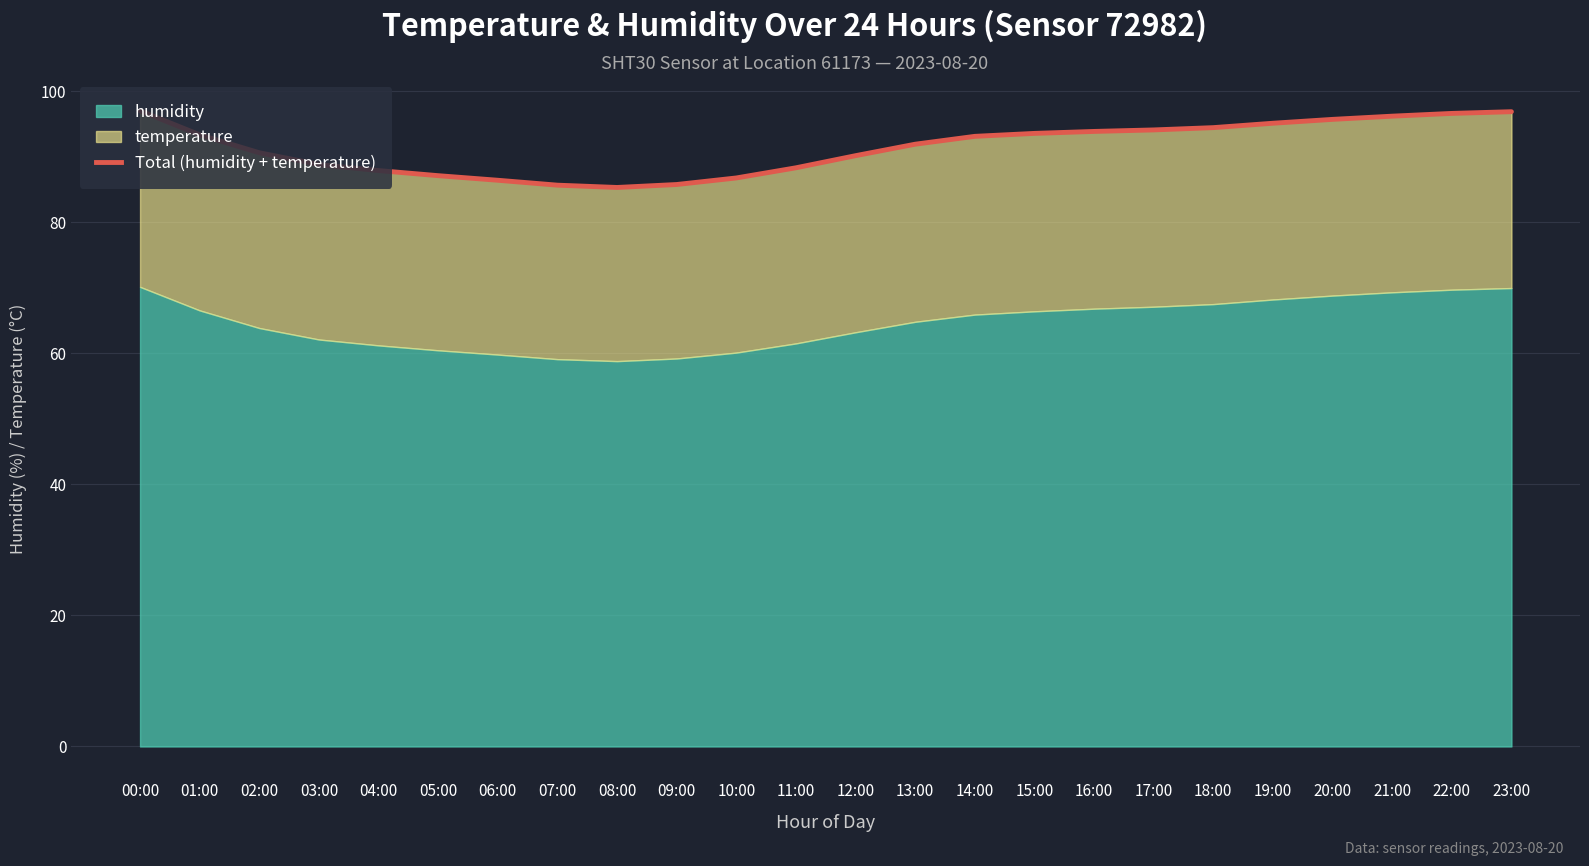

Read the value at 03:00.

88.8